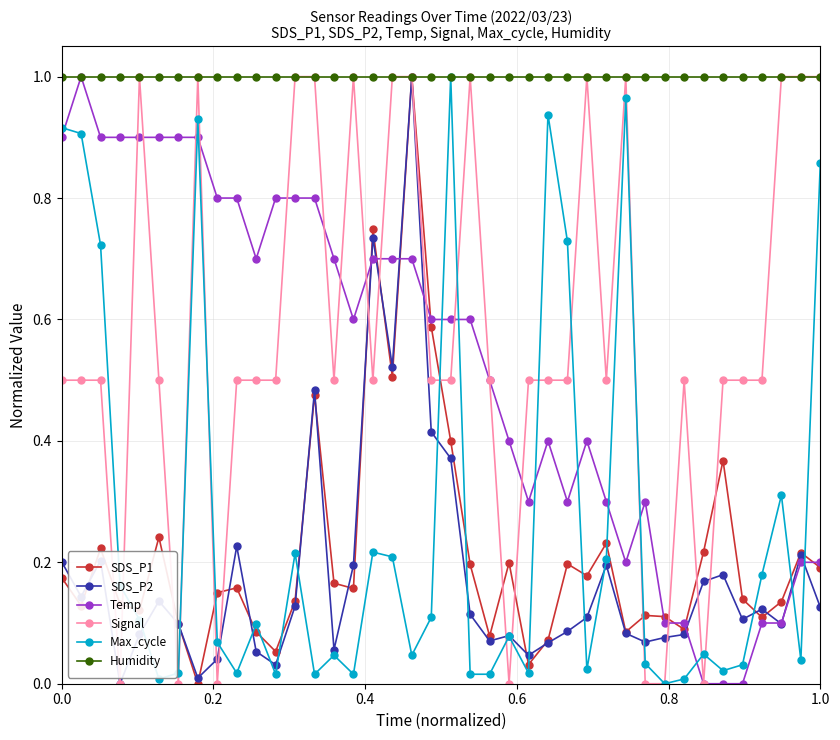

True or false: Temp has more than 2 points higher than both neighbors.

True